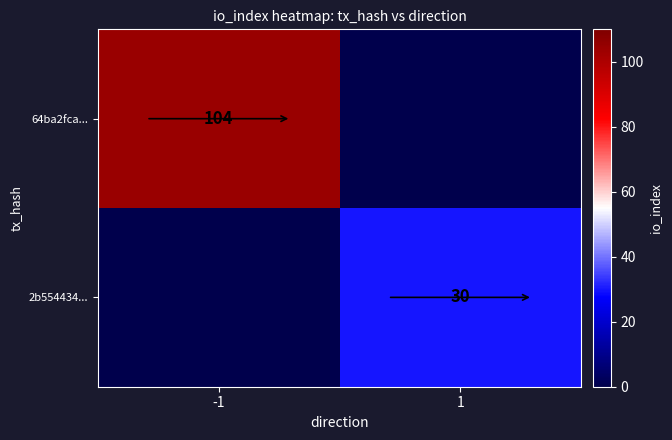

The 64ba2fca... series shows 163 at -1. True or false?

False